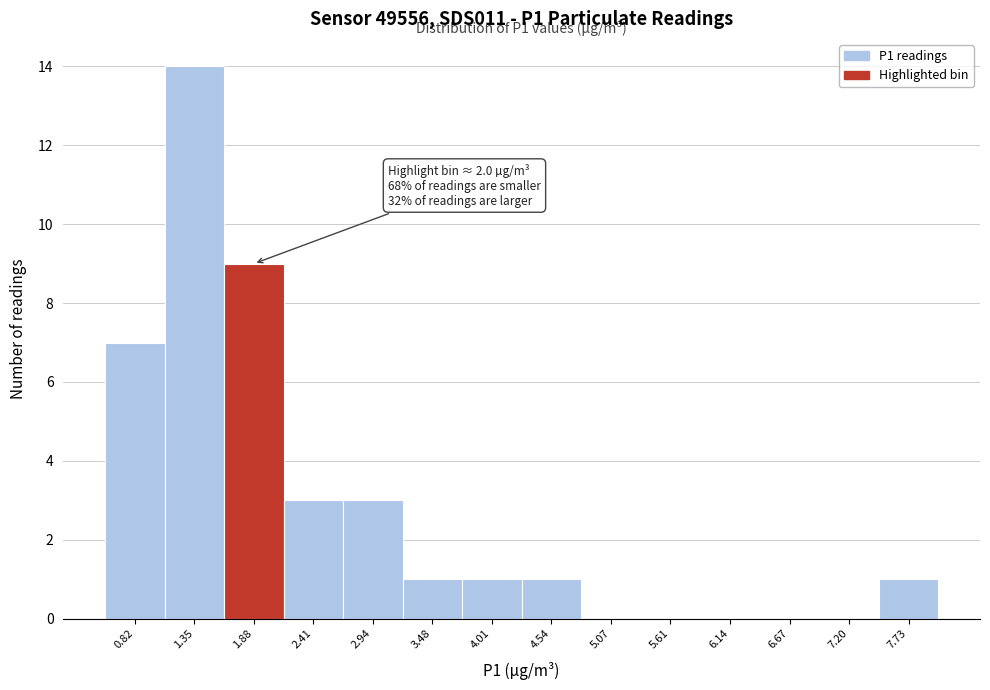

Which range on the x-axis has the tallest bar?

1.1 to 1.6